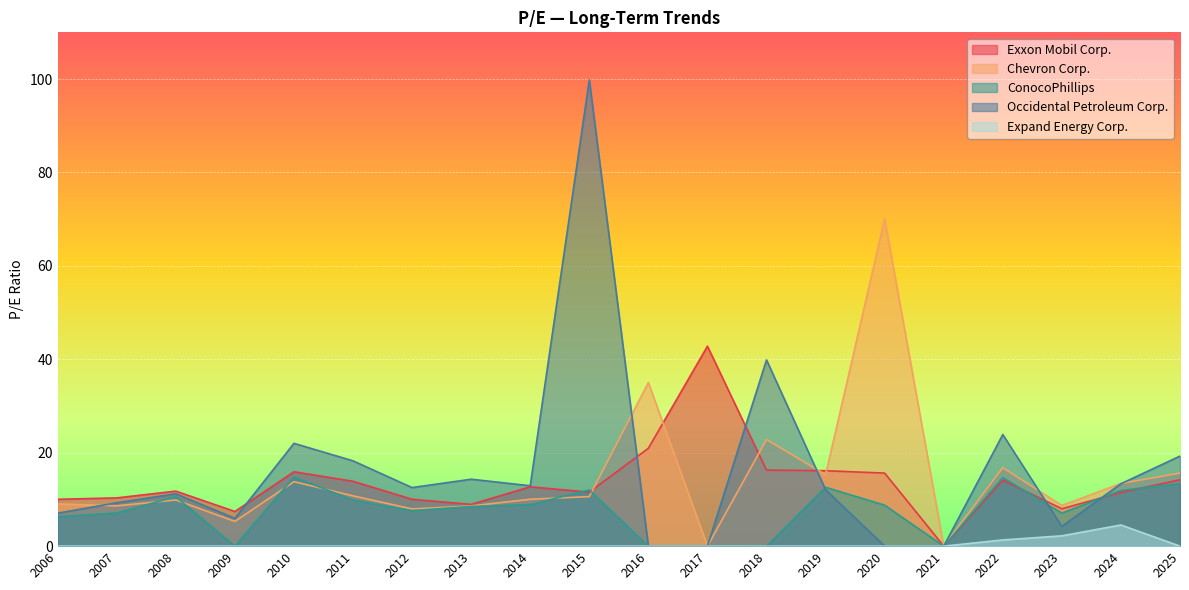

Is it true that ConocoPhillips equals 17.9 at 2024?

False